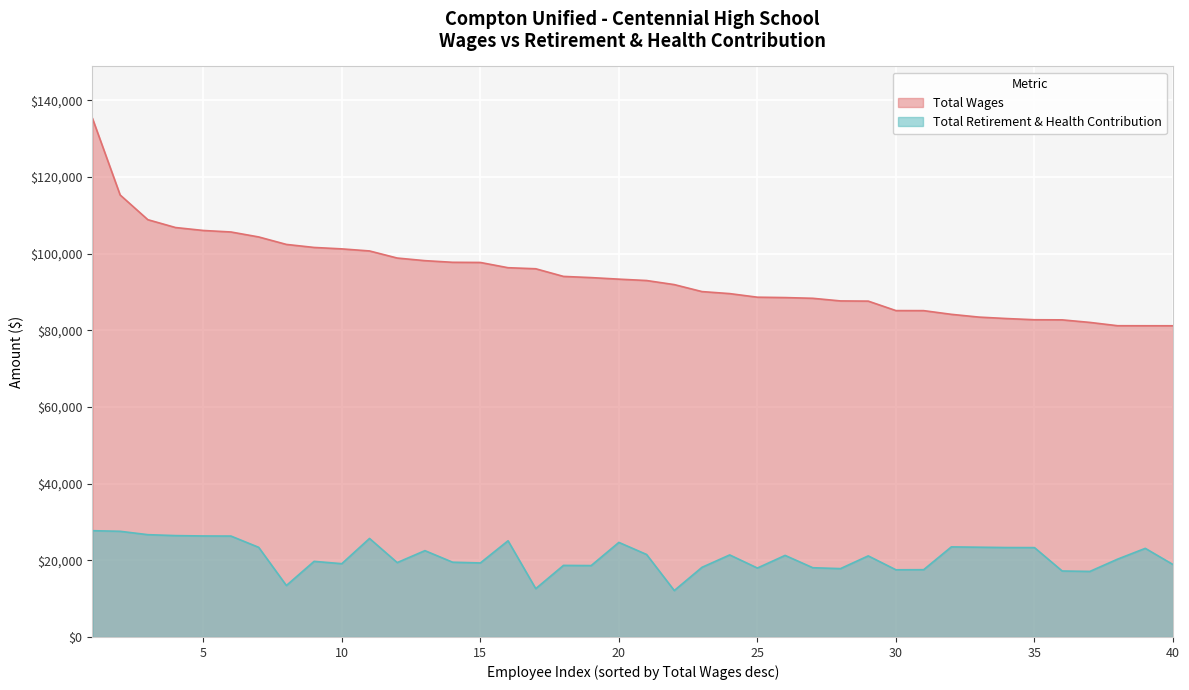

Reading right to left, transcribe all the data shown in this chart.

Total Wages: 81186	81191	81201	82064	82730	82761	83072	83448	84173	85136	85148	87619	87670	88354	88544	88642	89579	90106	91928	92994	93350	93755	94067	96060	96335	97704	97747	98175	98857	100709	101247	101621	102411	104362	105655	106052	106815	108862	115311	135312
Total Retirement & Health Contribution: 18898	23120	20305	17103	17210	23315	23330	23416	23502	17553	17526	21156	17836	18063	21282	17983	21405	18173	12112	21523	24674	18623	18672	12608	25096	19308	19503	22522	19407	25703	19119	19728	13428	23386	26326	26351	26445	26689	27569	27729